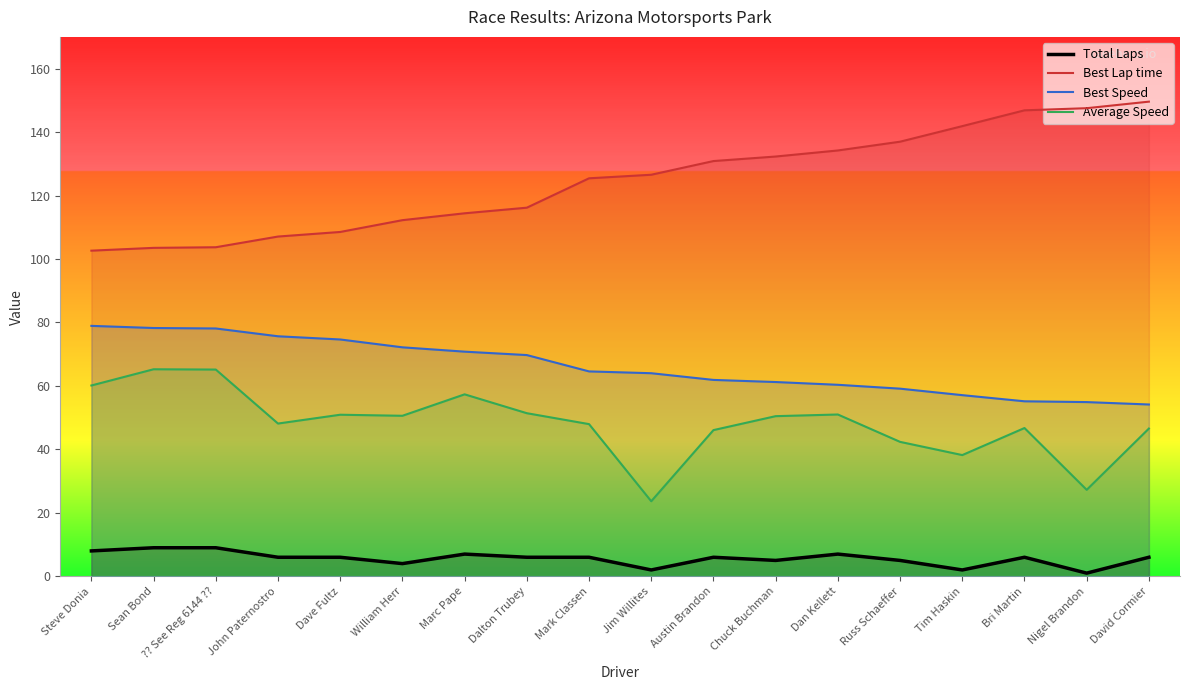

Rank the series by their average value, from lowest to highest.

Total Laps, Average Speed, Best Speed, Best Lap time